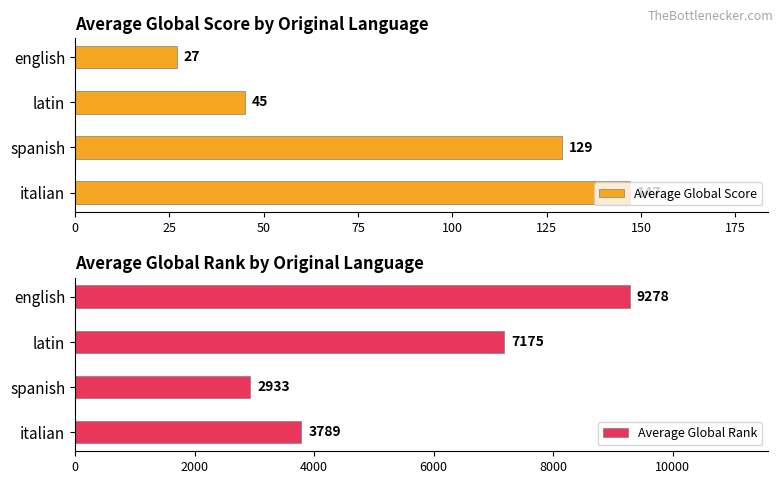

What value does the Average Global Score series have at latin?

45